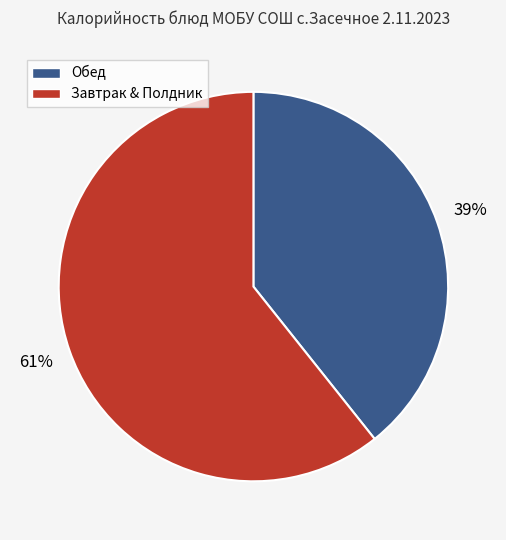

Is there a majority slice in this chart?

Yes